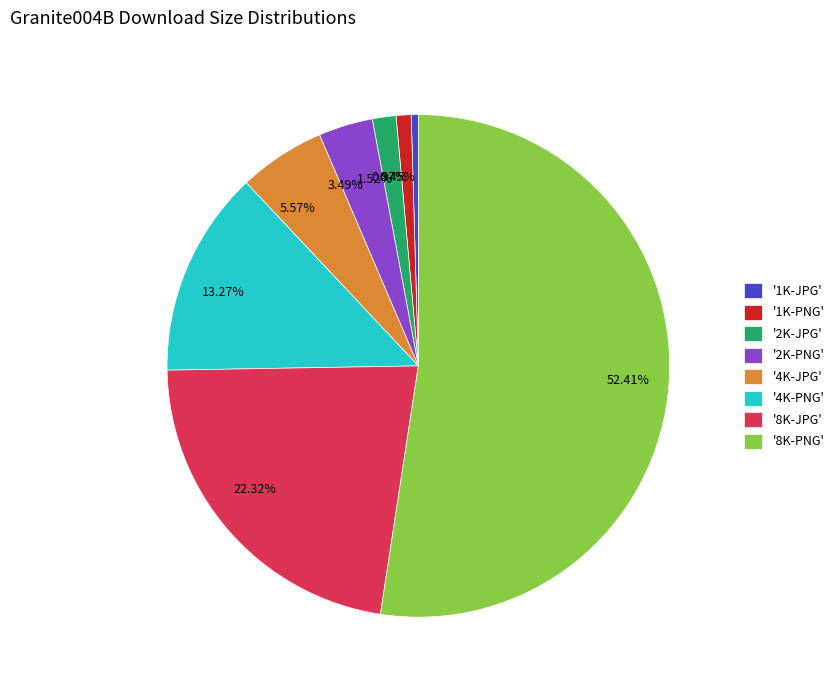

Is there a majority slice in this chart?

Yes